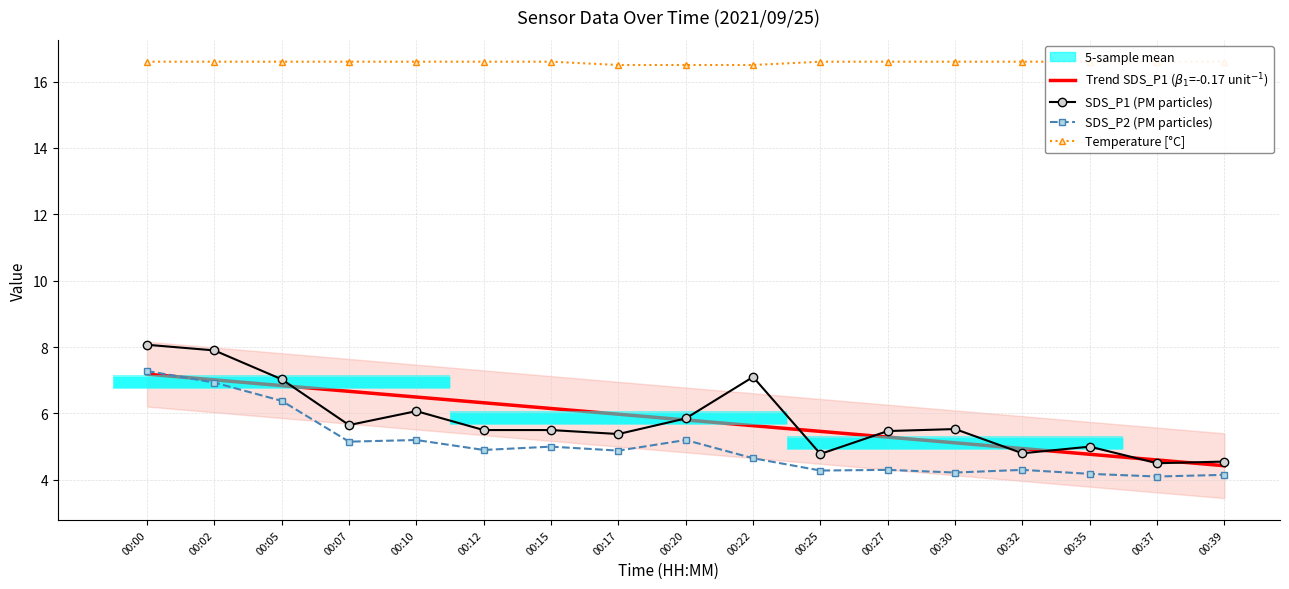

At 00:39, list the series in order from largest to smallest.

Temperature [°C], SDS_P1 (PM particles), Trend SDS_P1 ($\beta_1$=-0.17 unit$^{-1}$), SDS_P2 (PM particles)